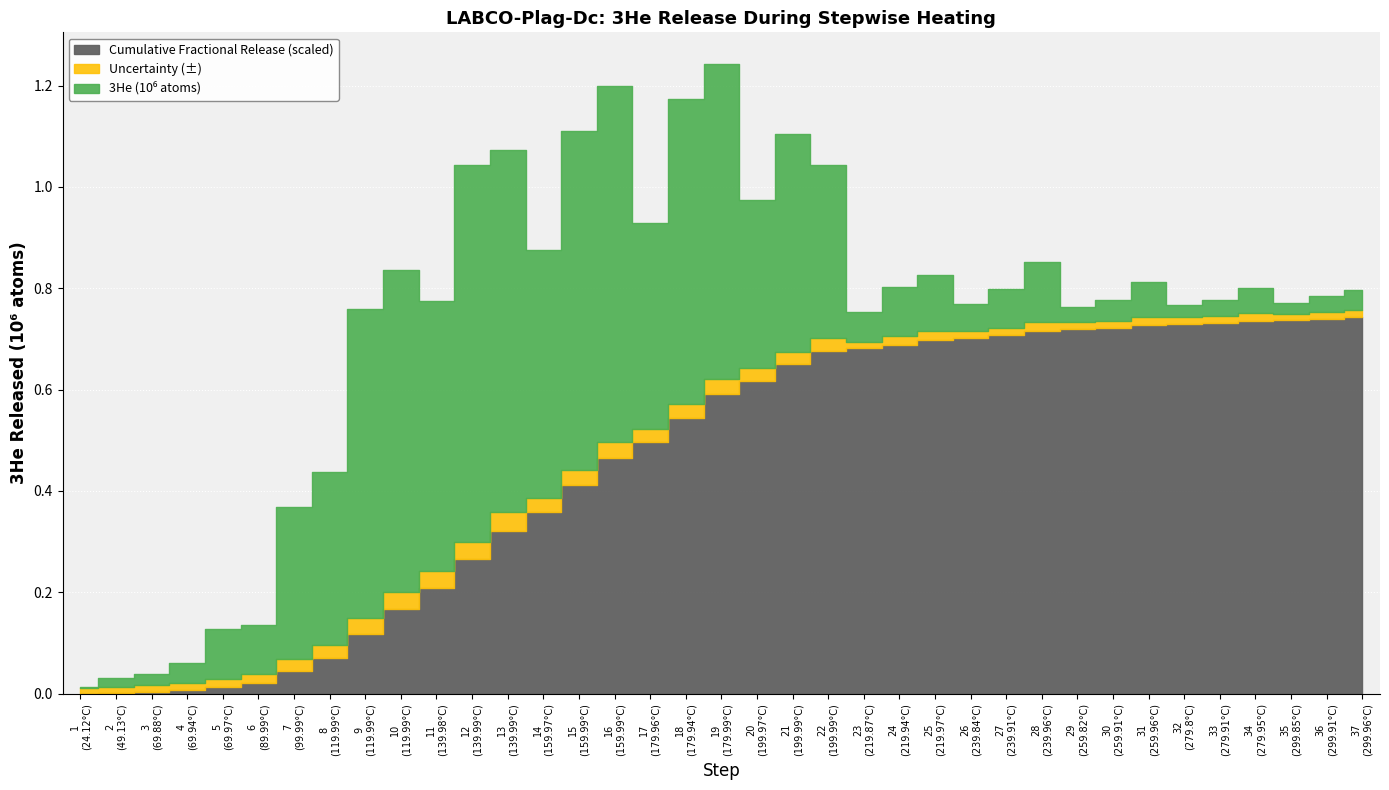

The value of Cumulative Fractional Release at 7 is 0.1. True or false?

False